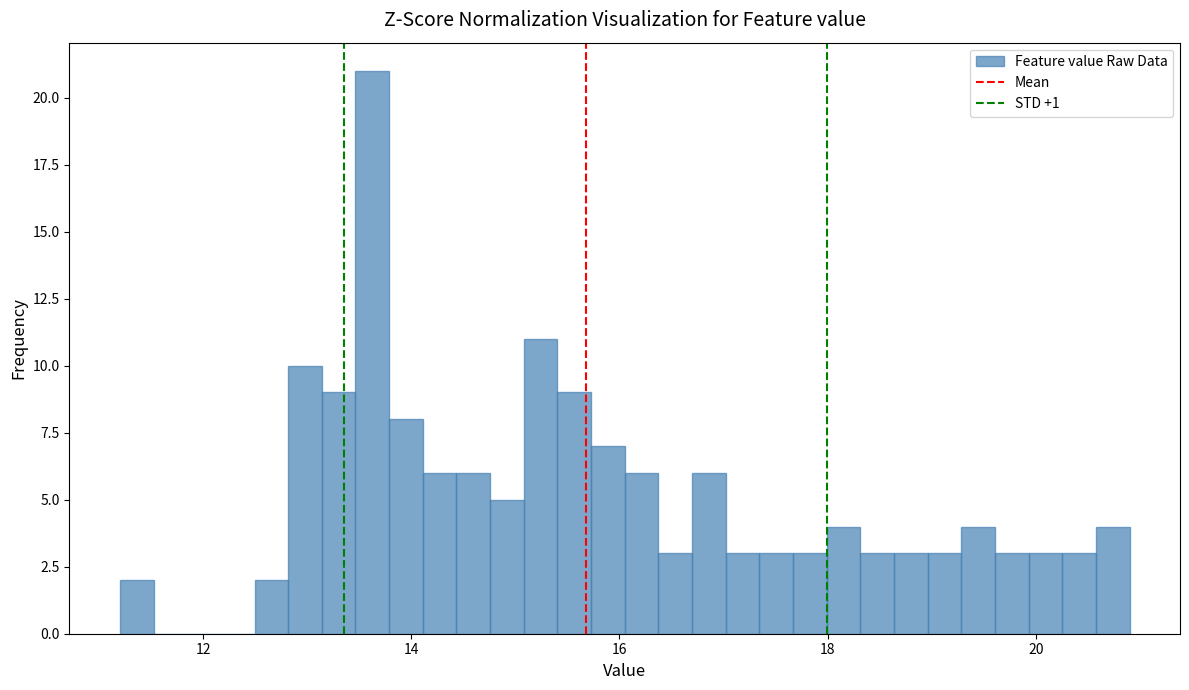

Around what value on the x-axis is the tallest bar? Give the approximate position of its centre, as read against the axis.

13.6